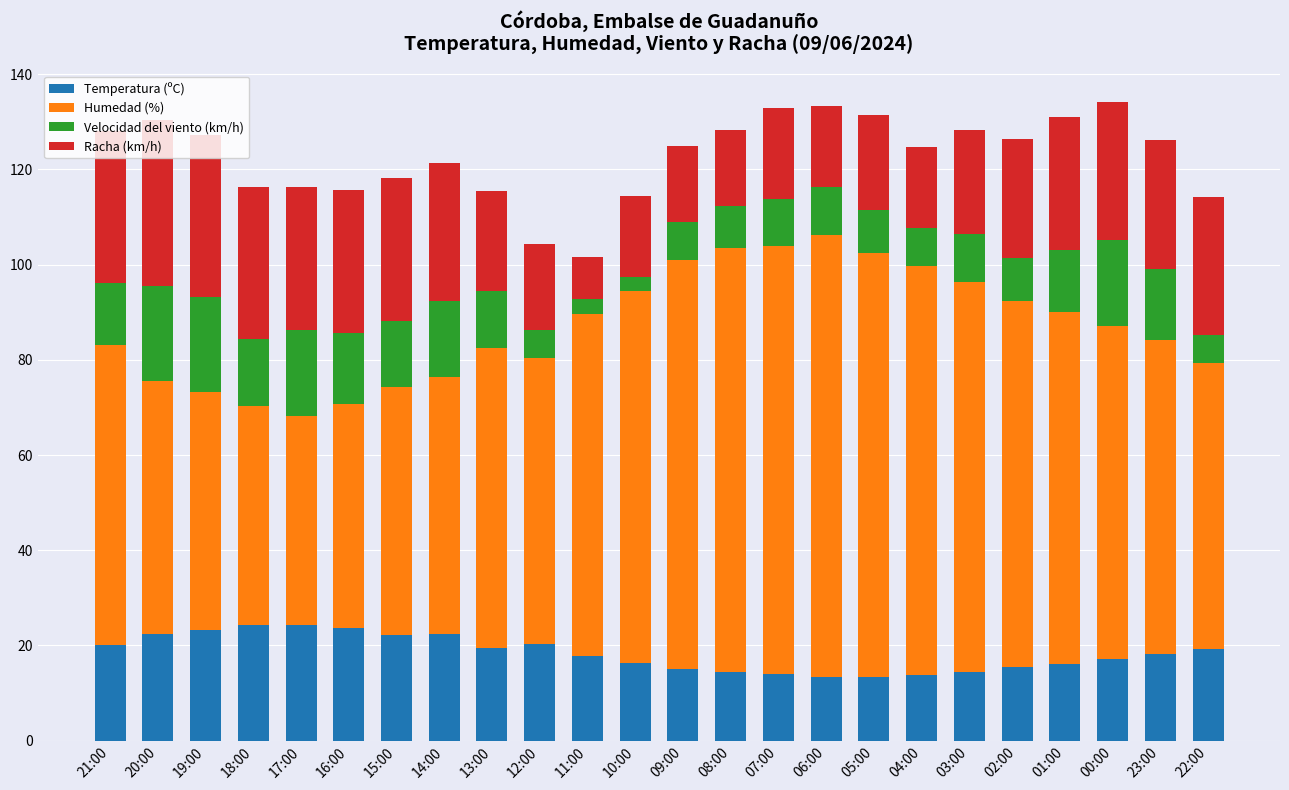

What is the maximum value for Temperatura (ºC)?

24.3